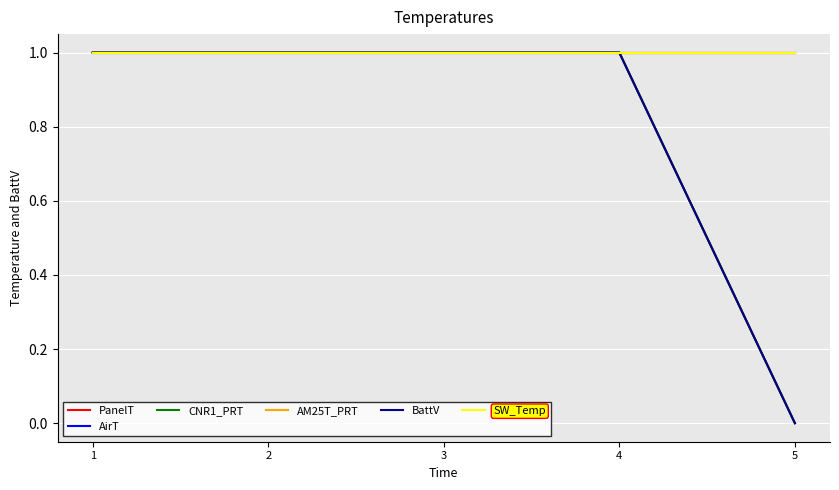

Does the chart have visible grid lines?

Yes